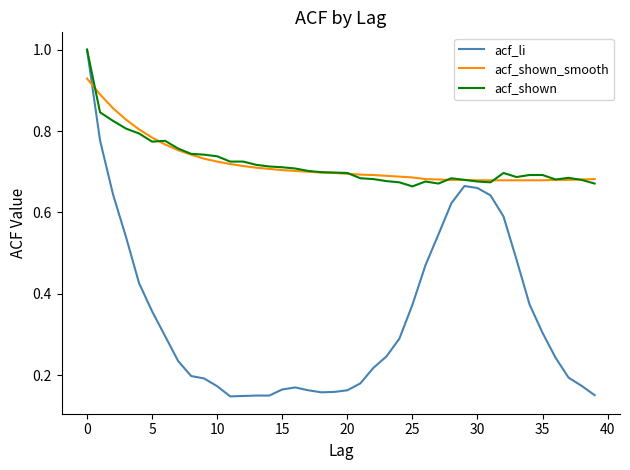

Which series ends up on top after the final intersection of acf_li and acf_shown_smooth?

acf_shown_smooth